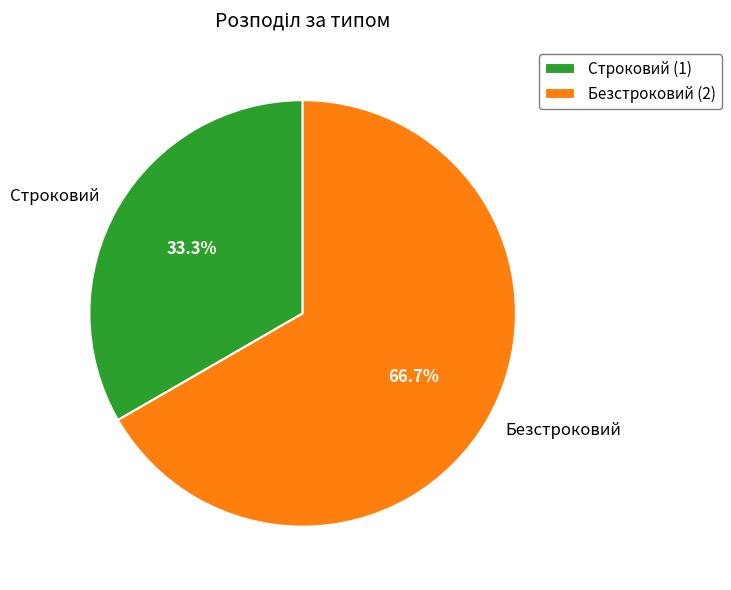

To the nearest percent, what percentage of the pie is Строковий?

33%